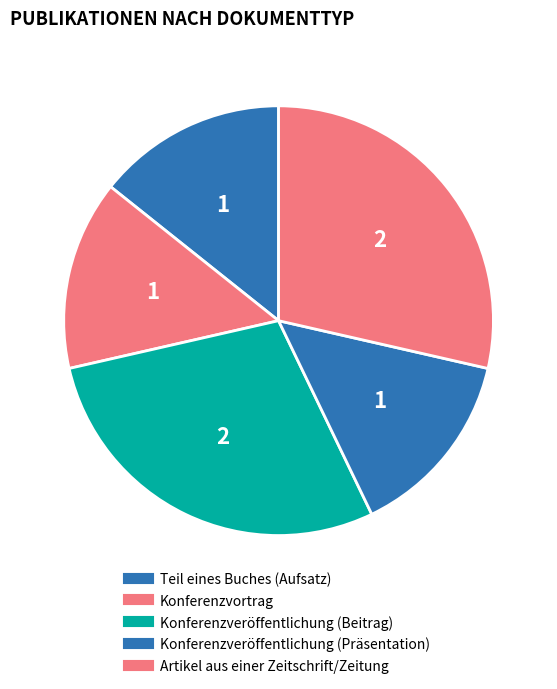

How many segments does this pie chart have?

5